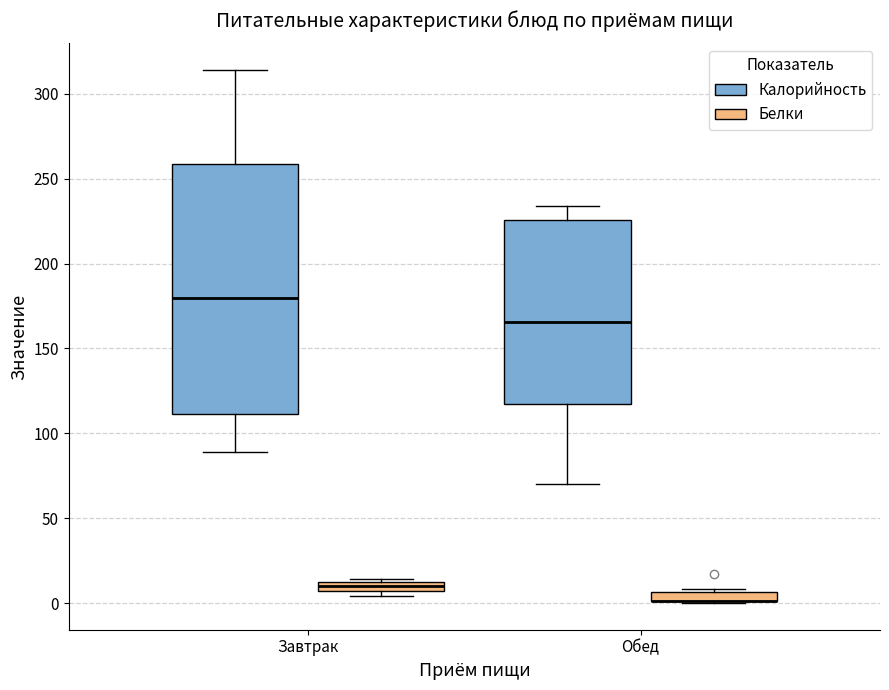

Comparing the boxes themselves (not the whiskers), which one is the tallest?

Завтрак (Калорийность)